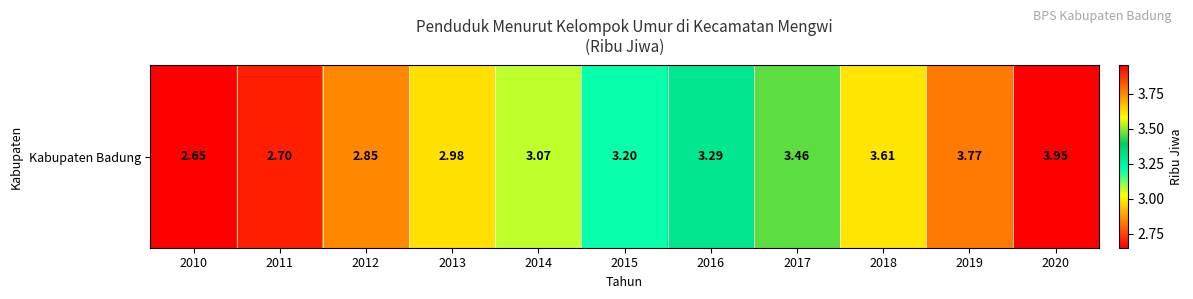

Which has a higher value, 2020 or 2012?

2020